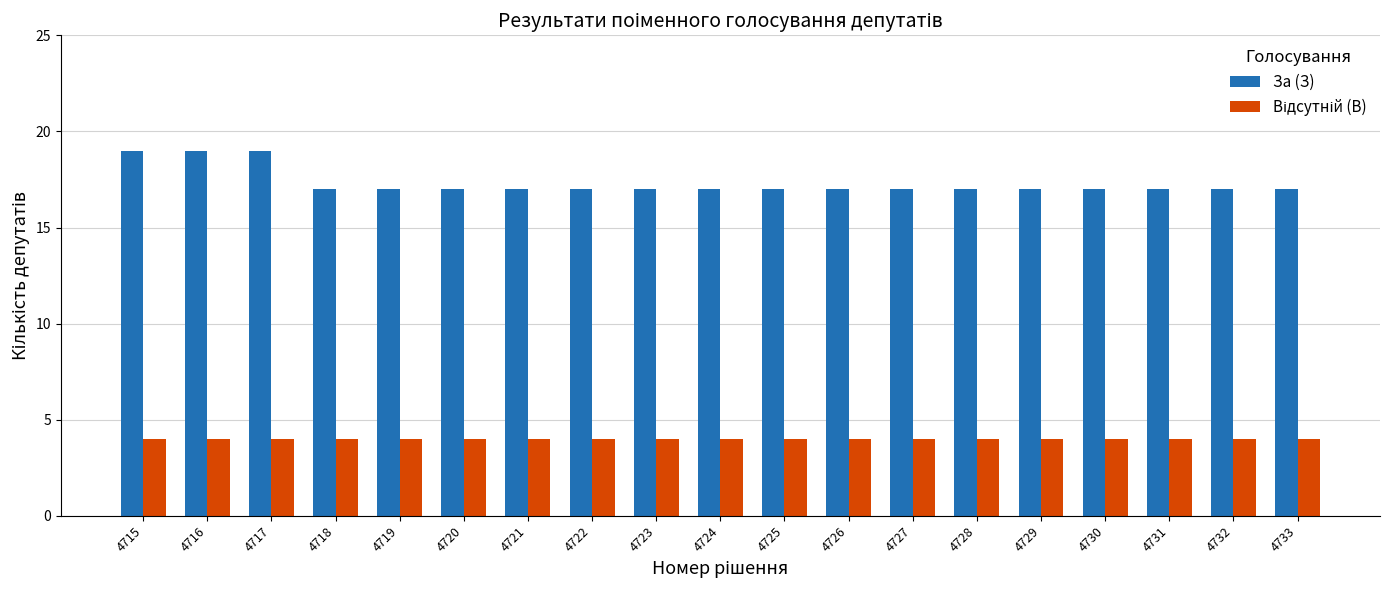

Does the chart contain stacked bars?

No